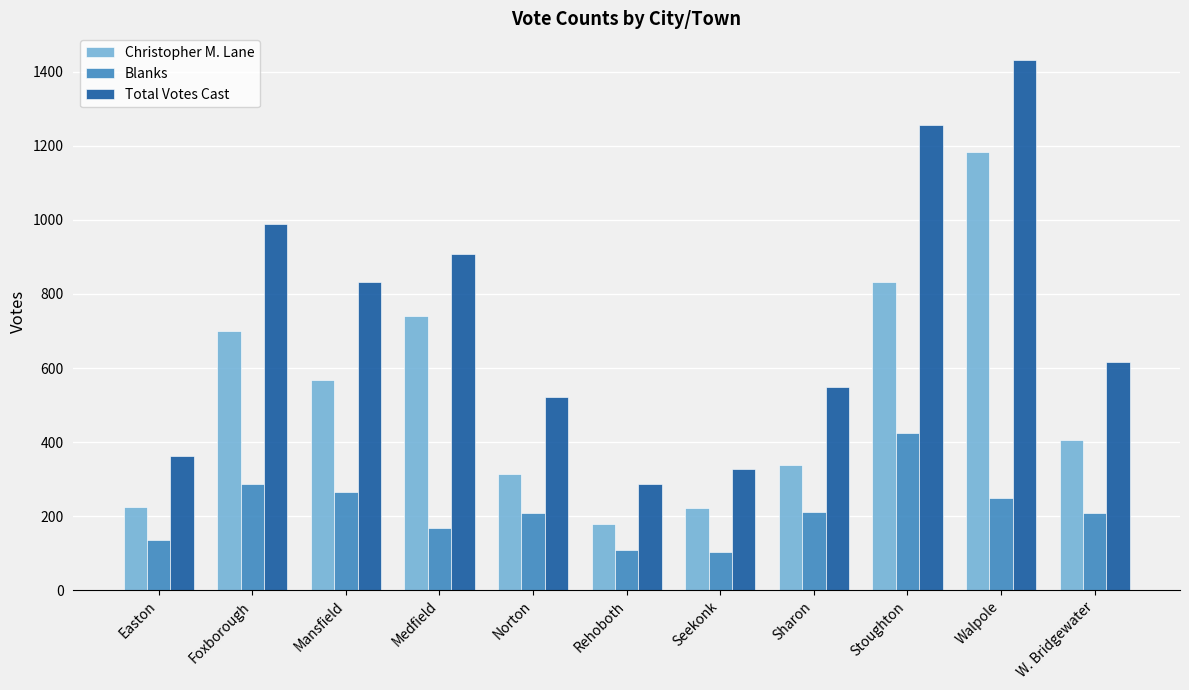

At which category is the sum across all series the highest?

Walpole